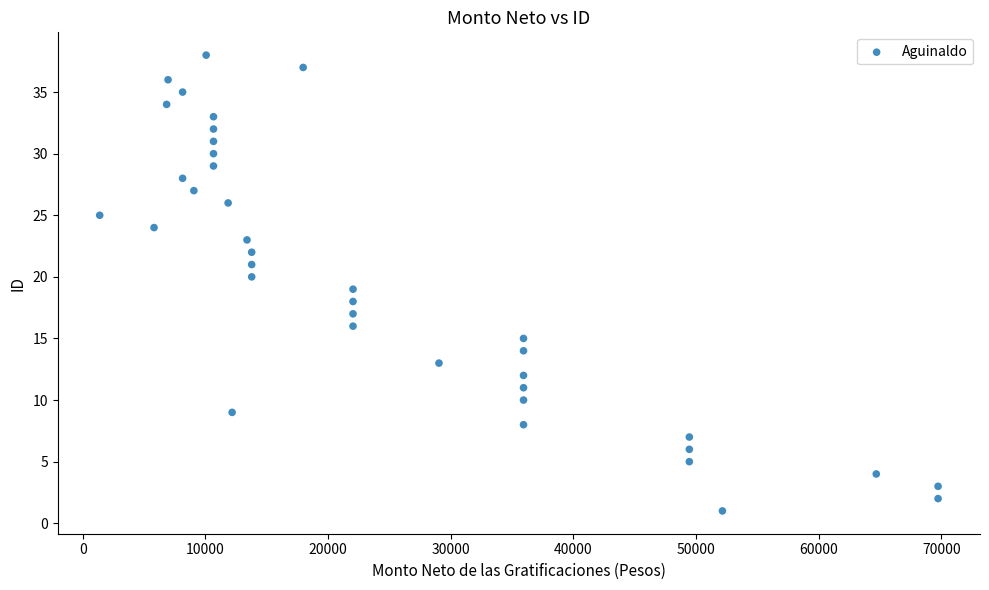

What is the range of Y values (max minus min)?

37